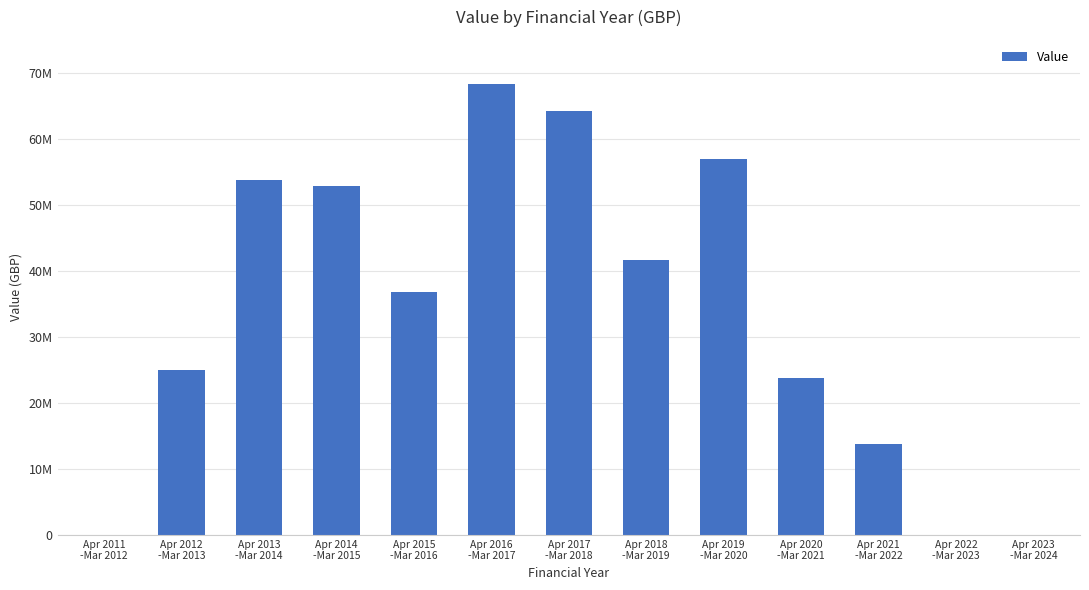

What is the average value?

33623075